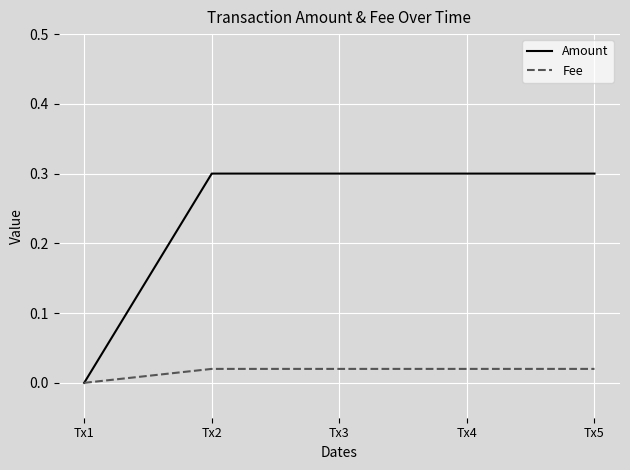

True or false: Fee has a value of 0.0 at Tx3.

True